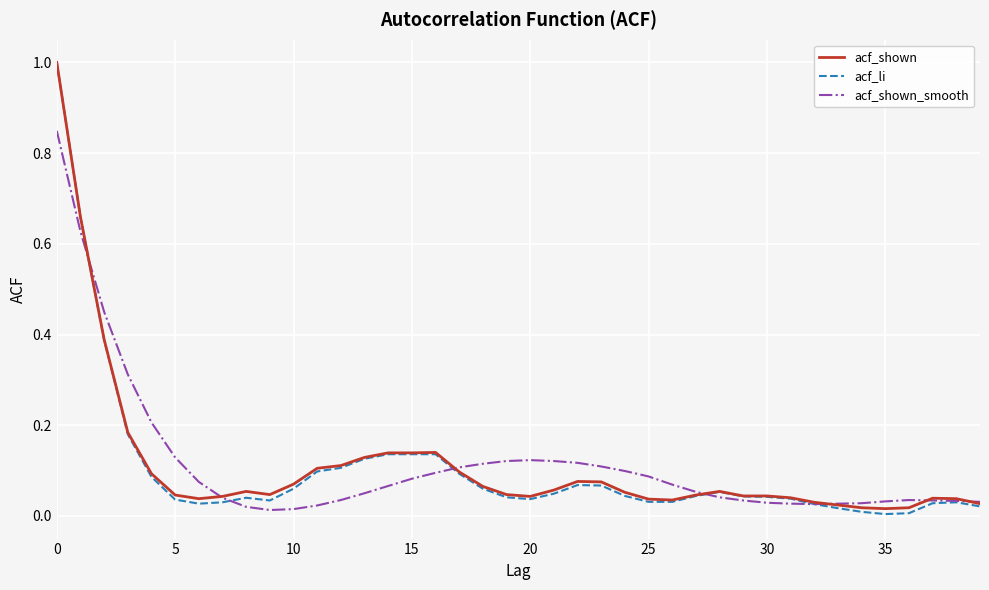

Which series has the largest range (max minus min)?

acf_li